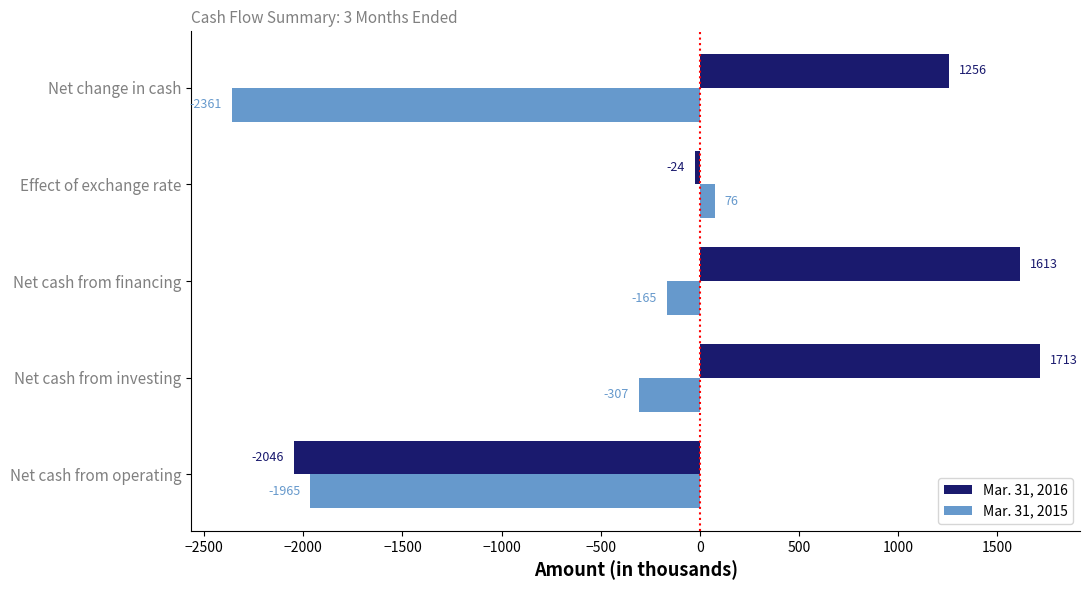

Which category has the highest value in the Mar. 31, 2016 series?

Net cash from investing